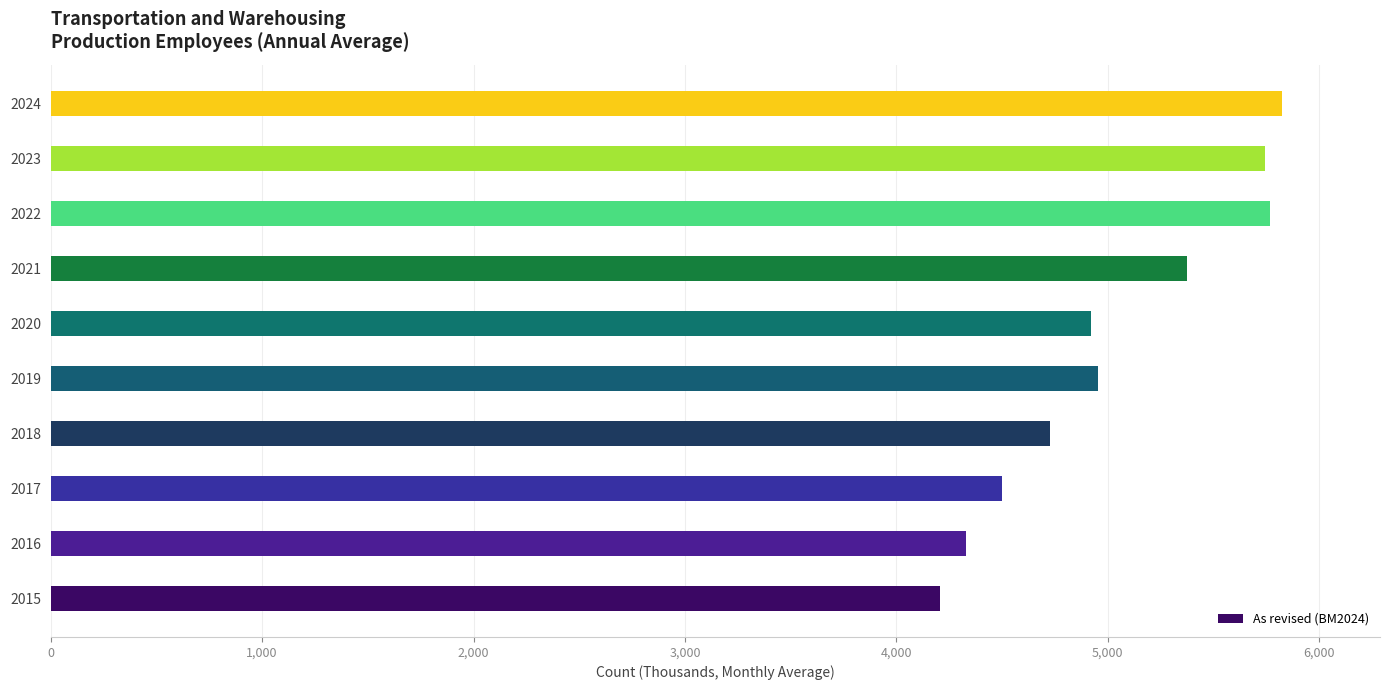

Is it true that the value at 2022 is 5767.1?

True